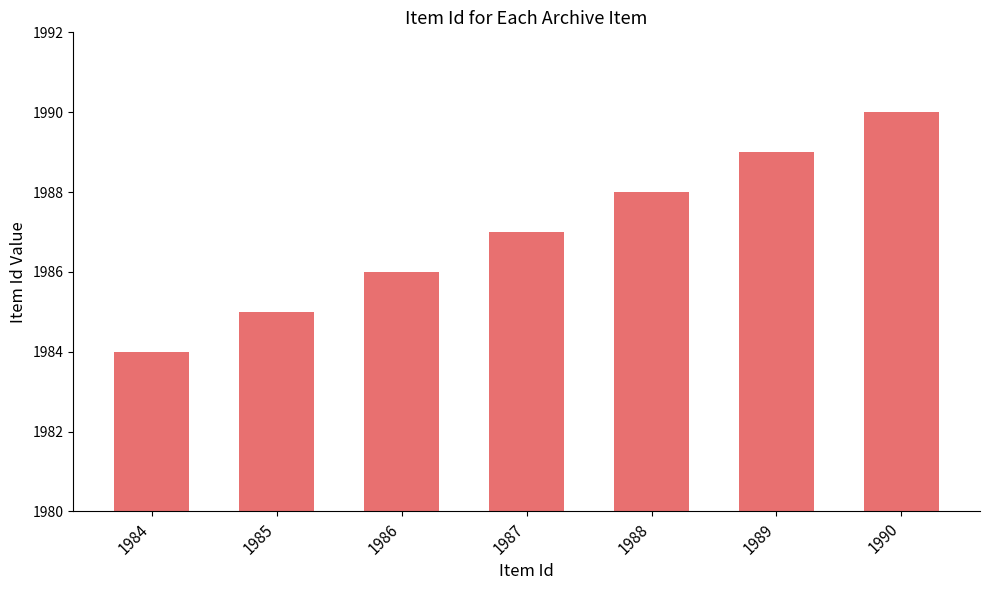

Which category has the lowest value across all series?

1984